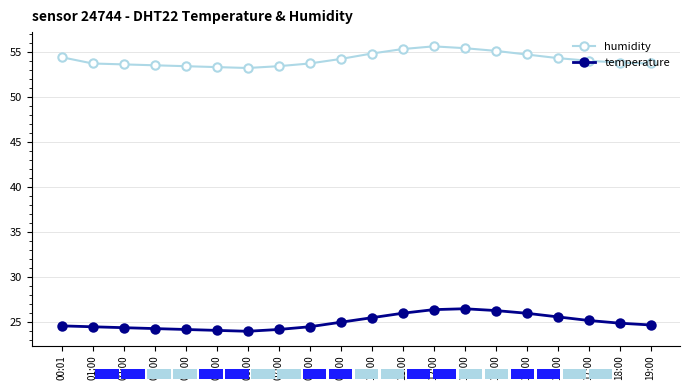

Is the value of humidity at 14:00 greater than the value of temperature at 10:00?

Yes